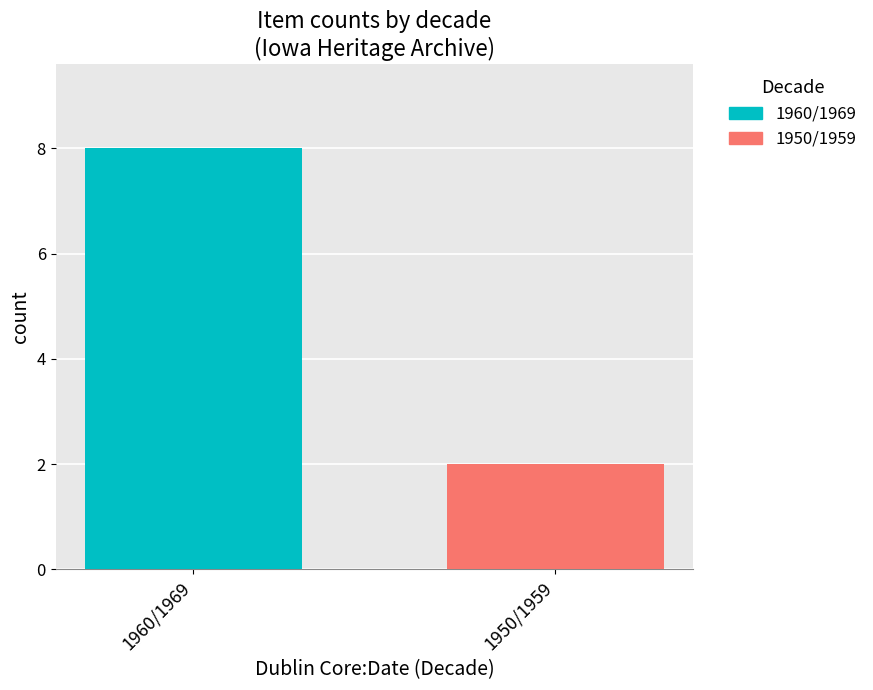

Rank the series by their maximum value, from highest to lowest.

1960/1969, 1950/1959